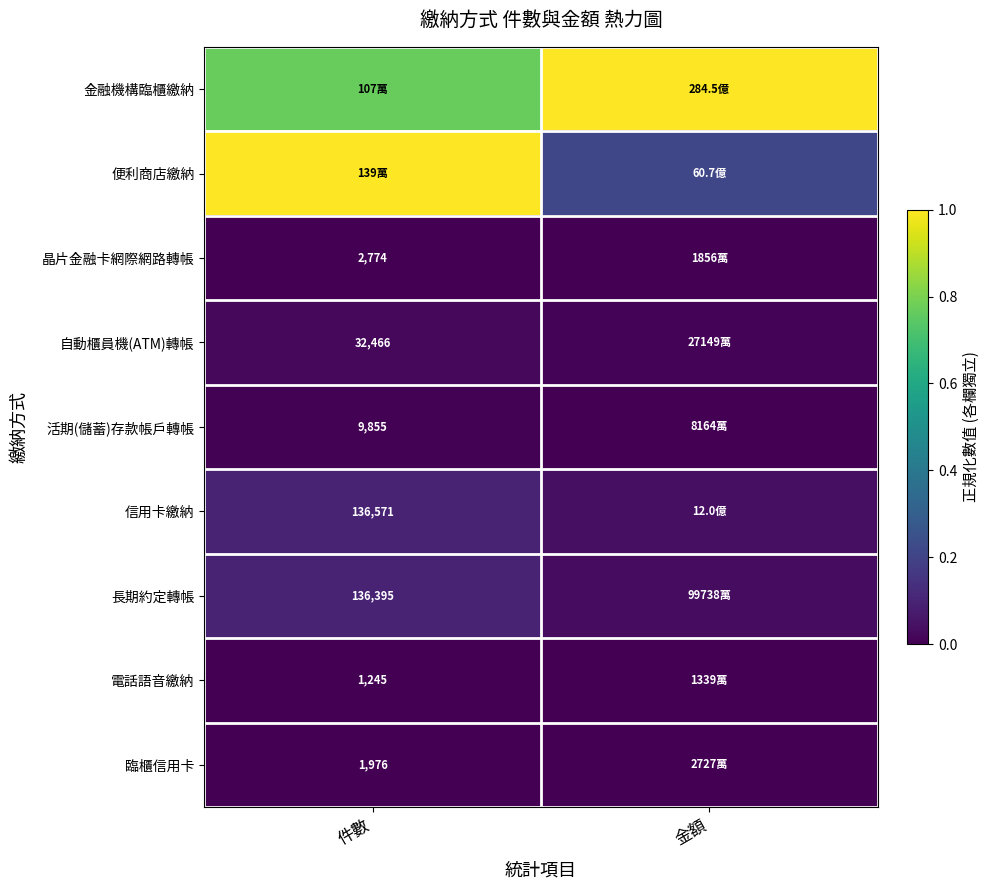

What is the total value across all series at 金額?

1.3